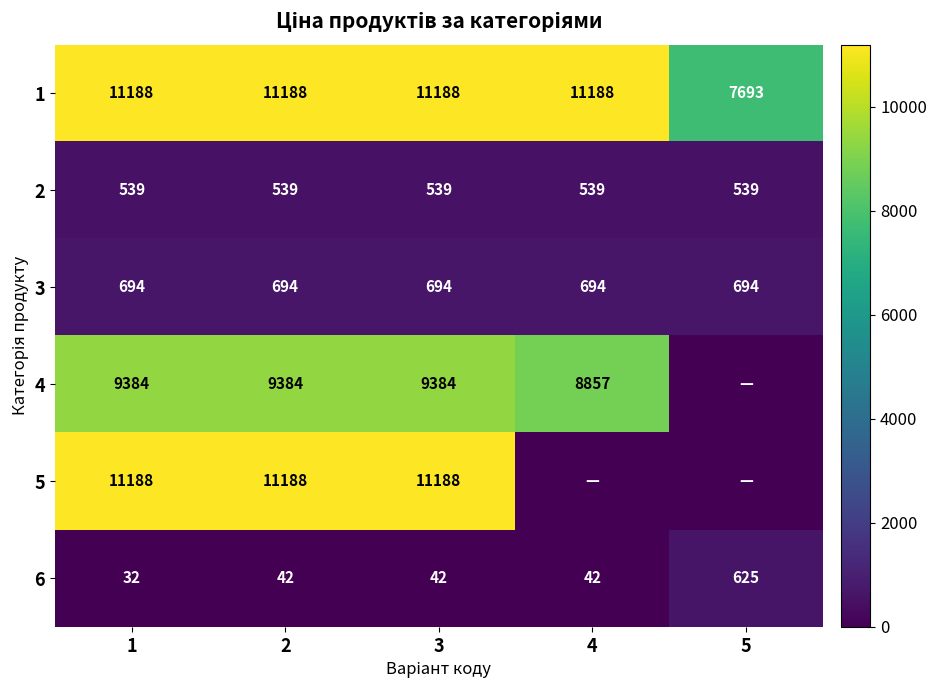

What is the difference between the highest and lowest values at 1?

11156